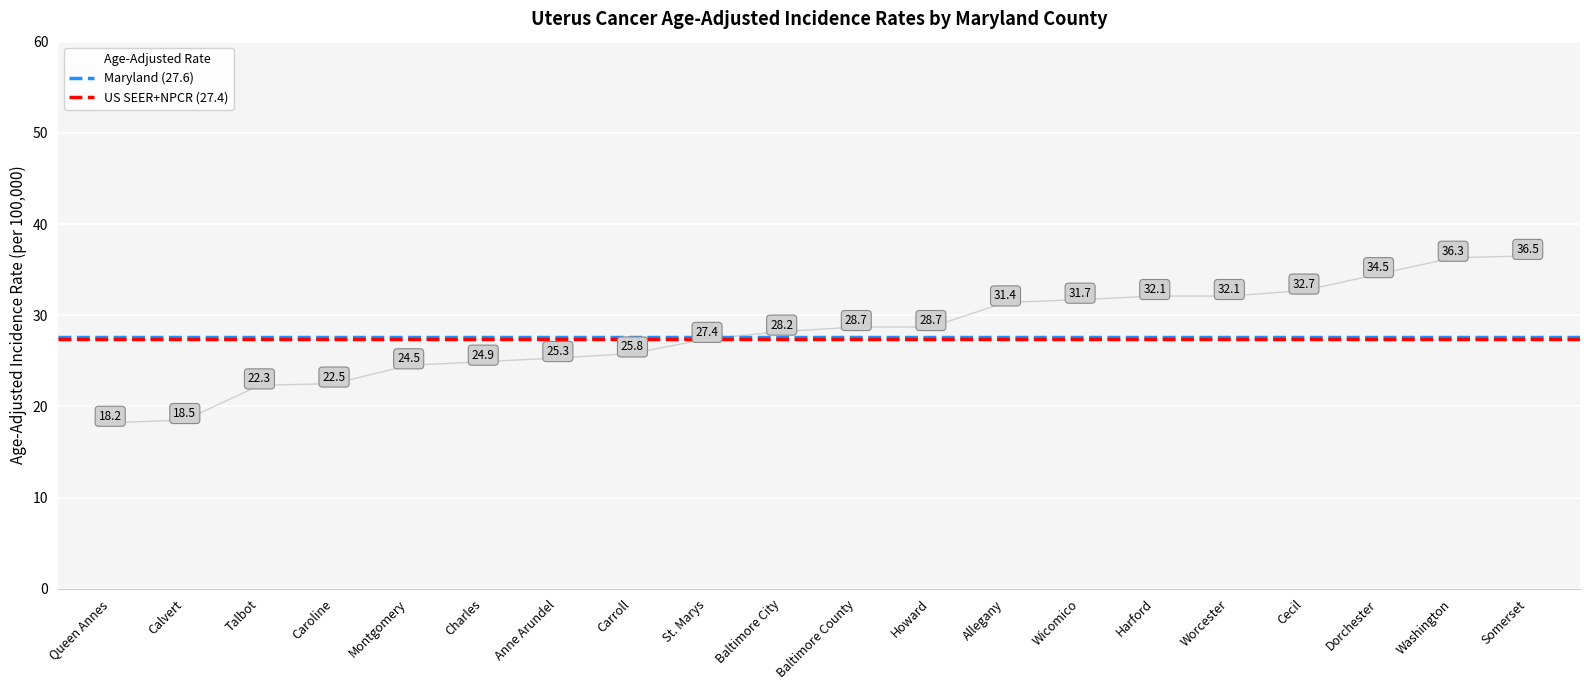

Approximately how many times larger is the value at Worcester compared to Howard?

1.1